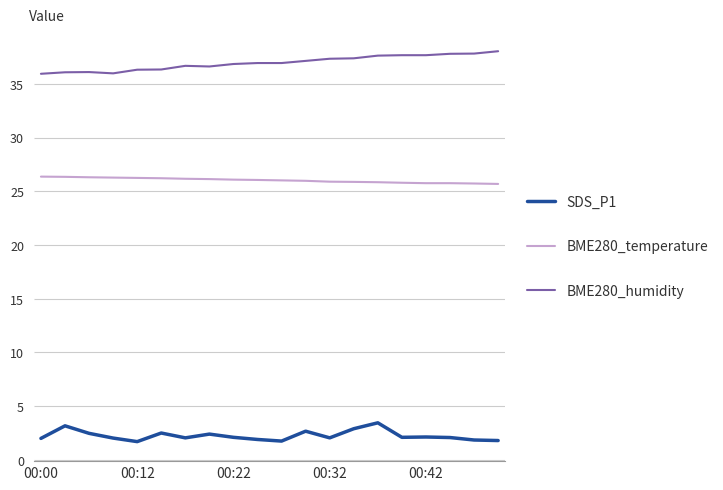

Which series has the largest total across all categories?

BME280_humidity